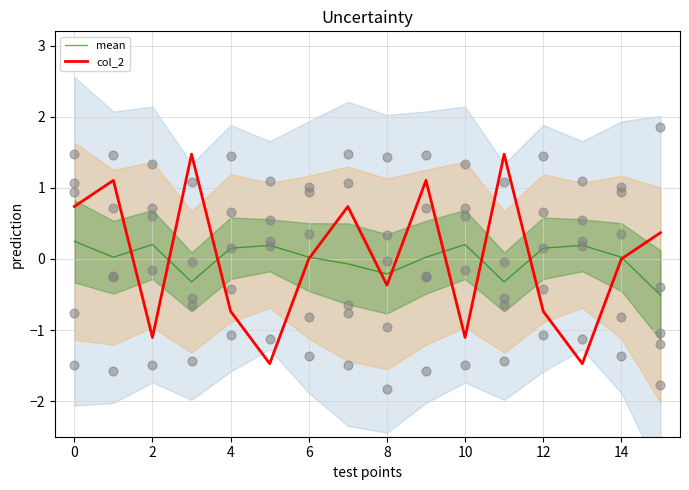

At how many categories does at least one series exceed 0?

15